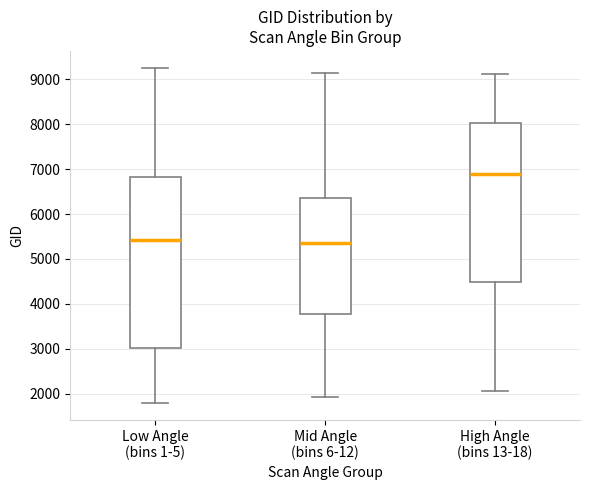

Reading left to right, read every box against the y-axis: the position of its median line, the range the box covers, and the ends of its whiskers. The values are not printed on the chart, so give them approximately, as read against the axis.

Low Angle (bins 1-5): median 5400, box 3000 to 6800, whiskers 1800 to 9300
Mid Angle (bins 6-12): median 5400, box 3800 to 6400, whiskers 1900 to 9200
High Angle (bins 13-18): median 6900, box 4500 to 8000, whiskers 2100 to 9100